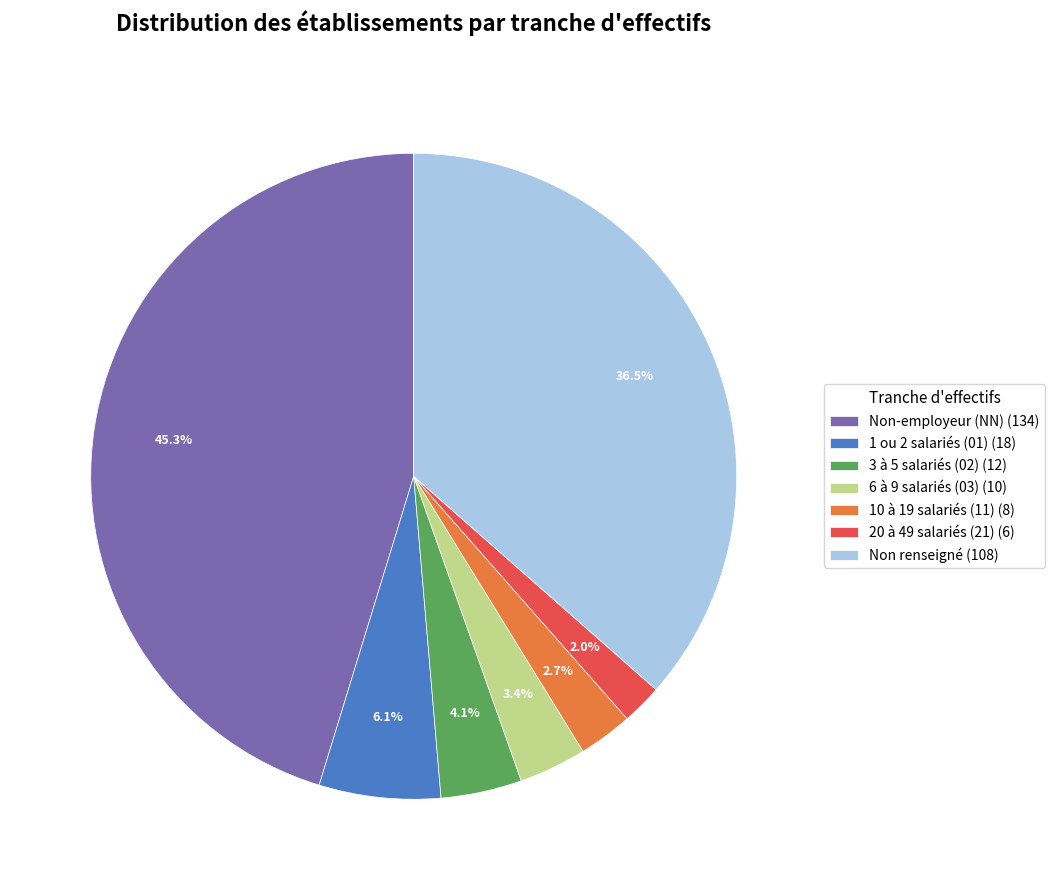

Is the sum of 10 à 19 salariés (11) (8) and 6 à 9 salariés (03) (10) greater than half?

No